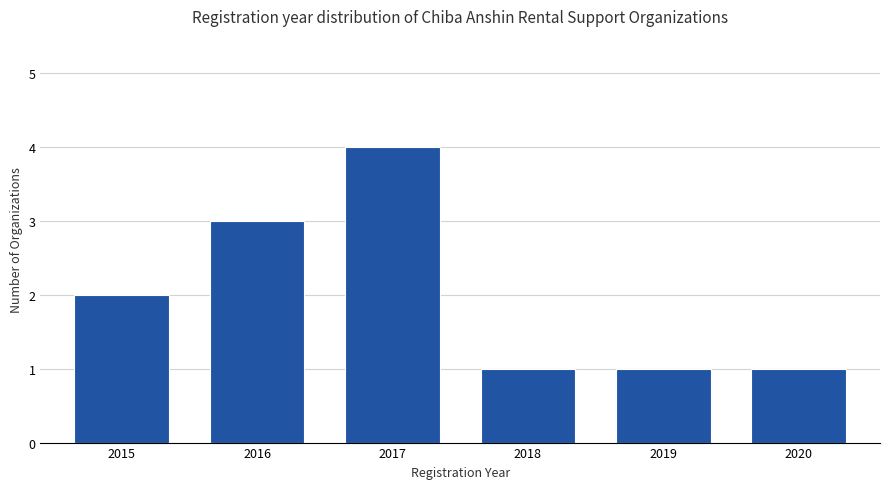

Reading right to left, extract all data points from this chart.

2020=1	2019=1	2018=1	2017=4	2016=3	2015=2